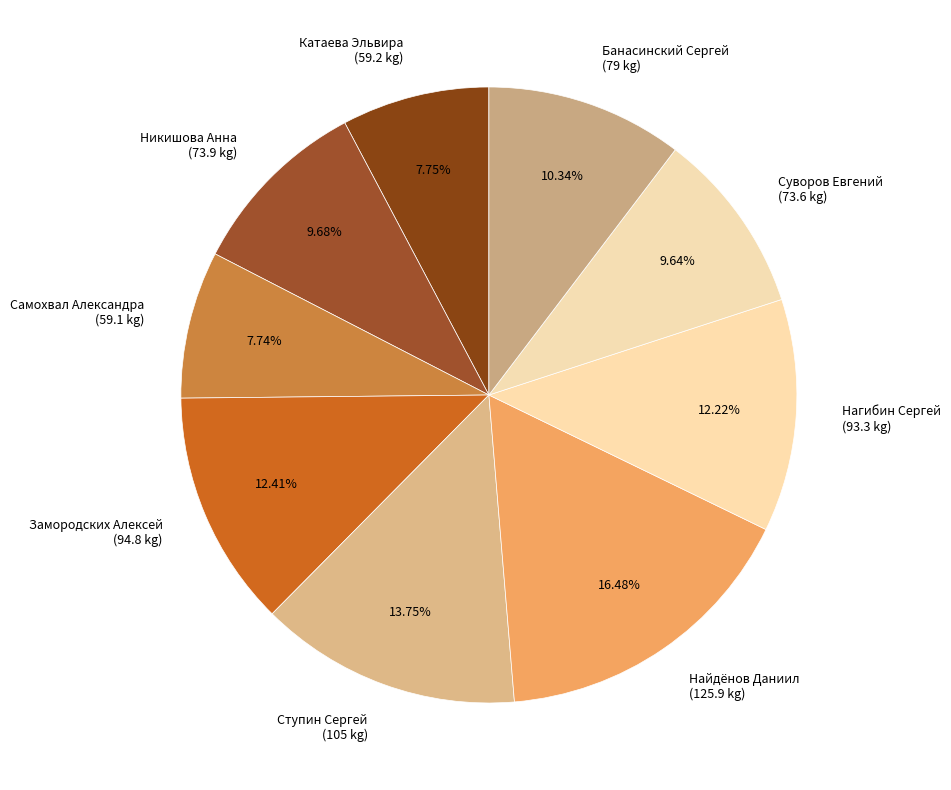

How many segments does this pie chart have?

9